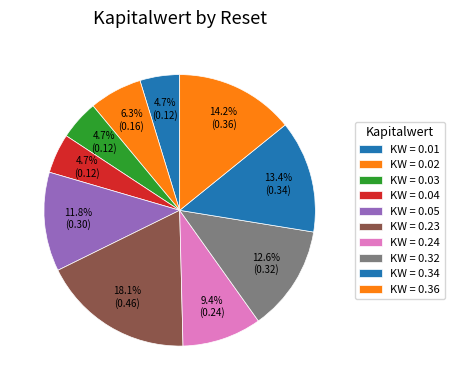

How many slices are in this pie chart?

10